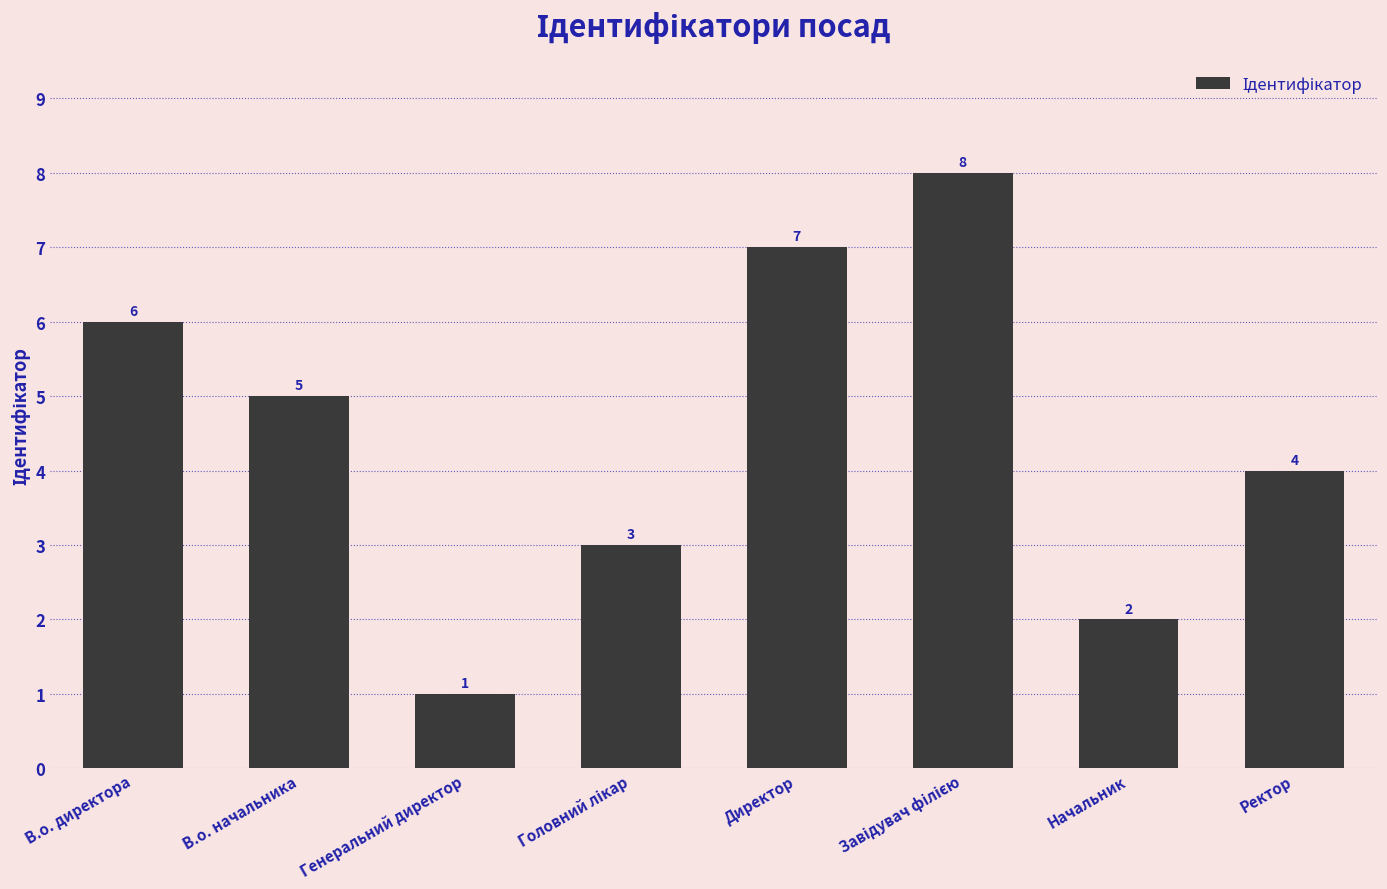

Is it true that the value at В.о. директора is 3?

False